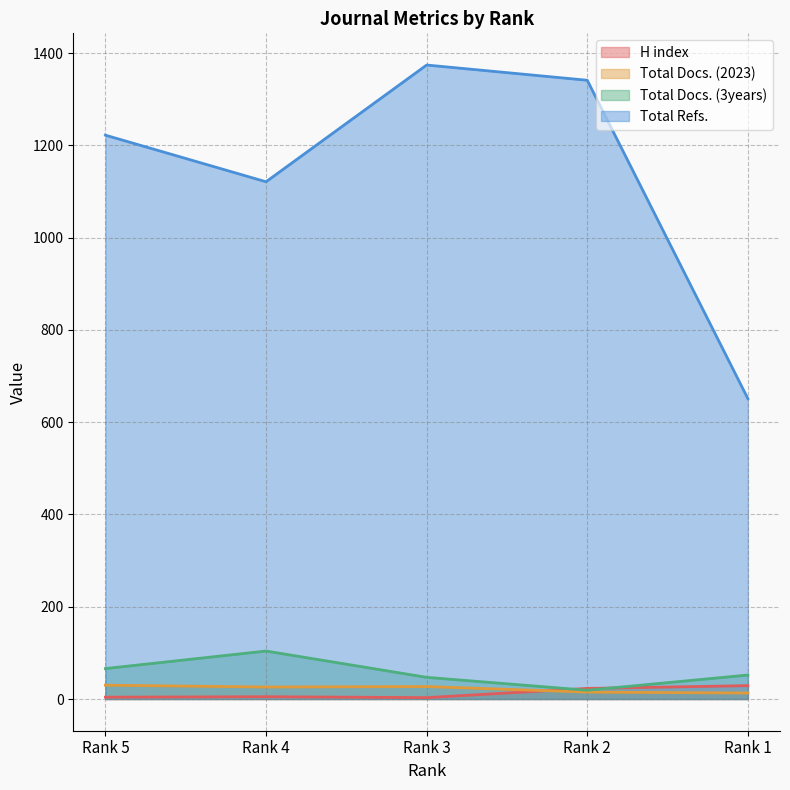

The value of H index at Rank 4 is 2. True or false?

False